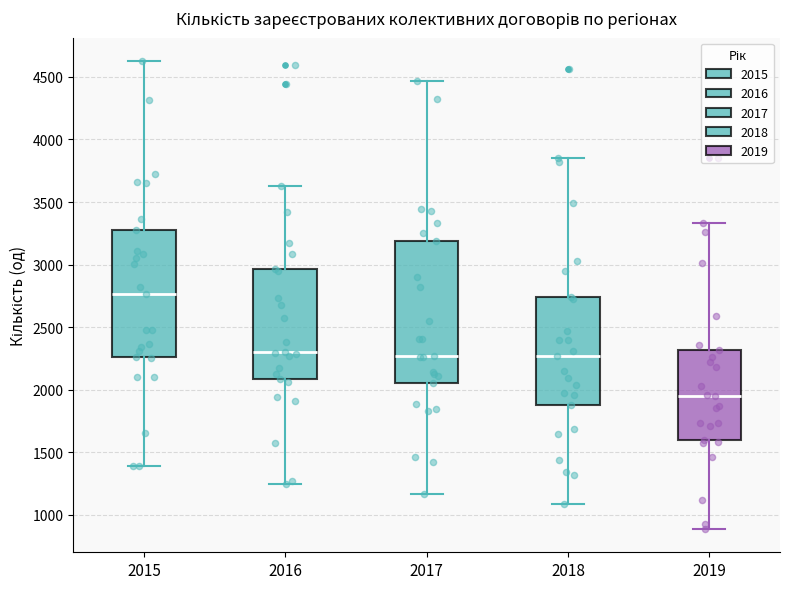

Reading left to right, read every box against the y-axis: the position of its median line, the range the box covers, and the ends of its whiskers. The values are not printed on the chart, so give them approximately, as read against the axis.

2015: median 2750, box 2250 to 3300, whiskers 1400 to 4650
2016: median 2300, box 2100 to 2950, whiskers 1250 to 3650
2017: median 2250, box 2050 to 3200, whiskers 1150 to 4450
2018: median 2250, box 1900 to 2750, whiskers 1100 to 3850
2019: median 1950, box 1600 to 2300, whiskers 900 to 3350